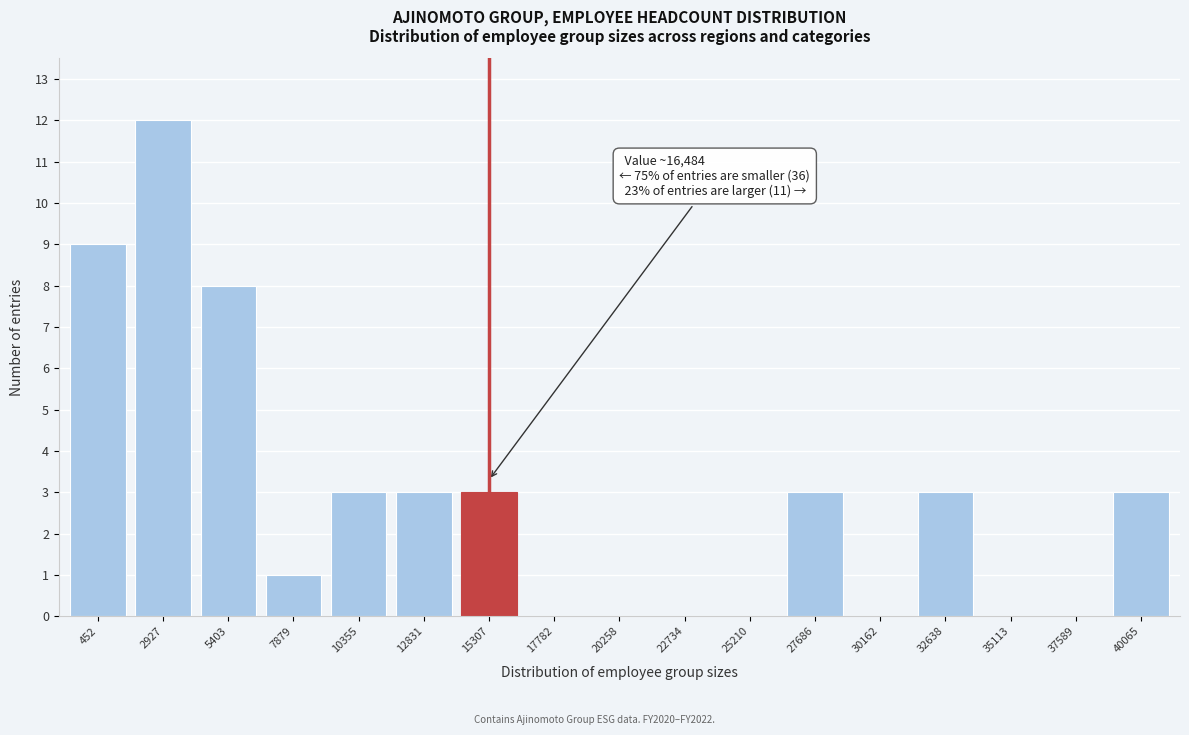

Reading left to right, transcribe all the data shown in this chart.

452=9	2927=12	5403=8	7879=1	10355=3	12831=3	15307=3	17782=0	20258=0	22734=0	25210=0	27686=3	30162=0	32638=3	35113=0	37589=0	40065=3